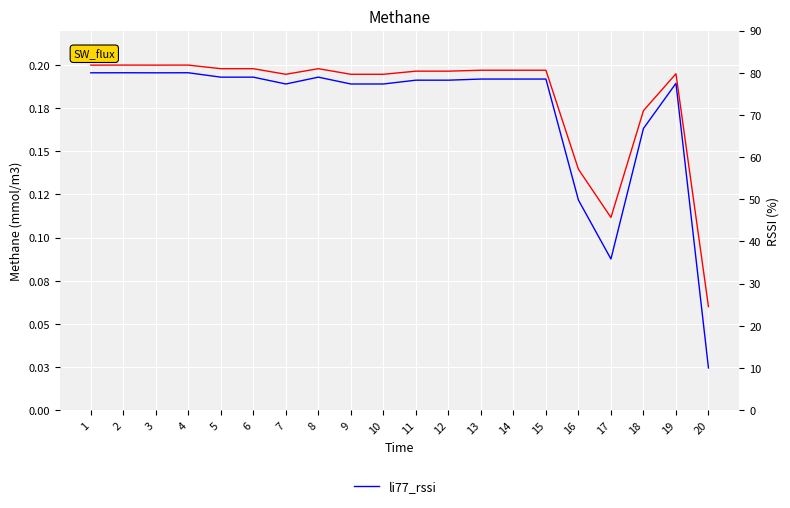

At which category is the sum across all series the highest?

2